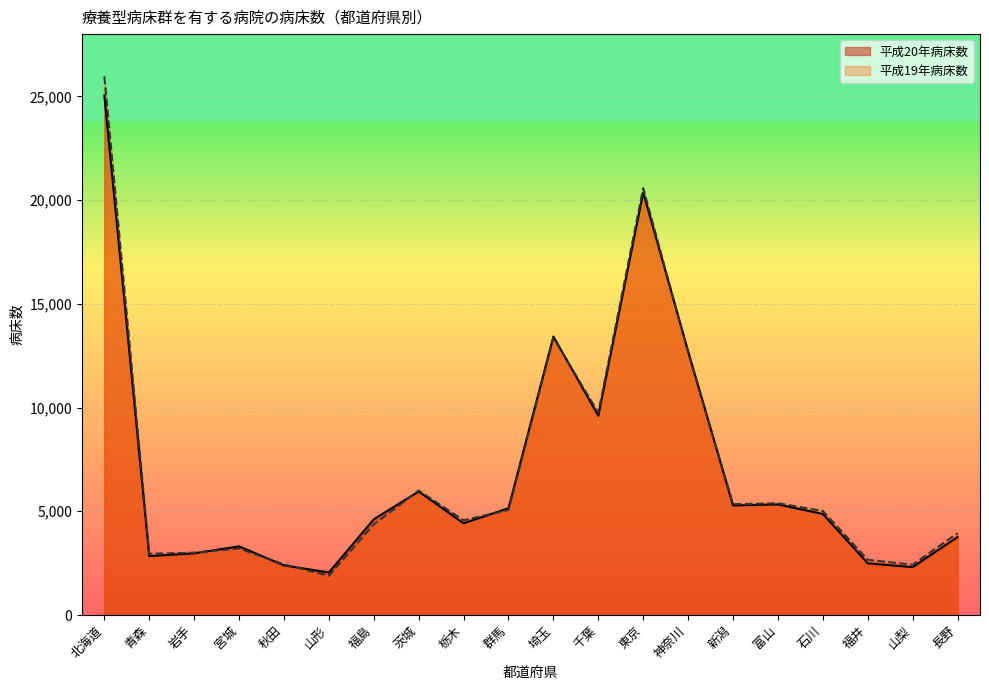

What is the sum of all 平成19年病床数 values?

140550